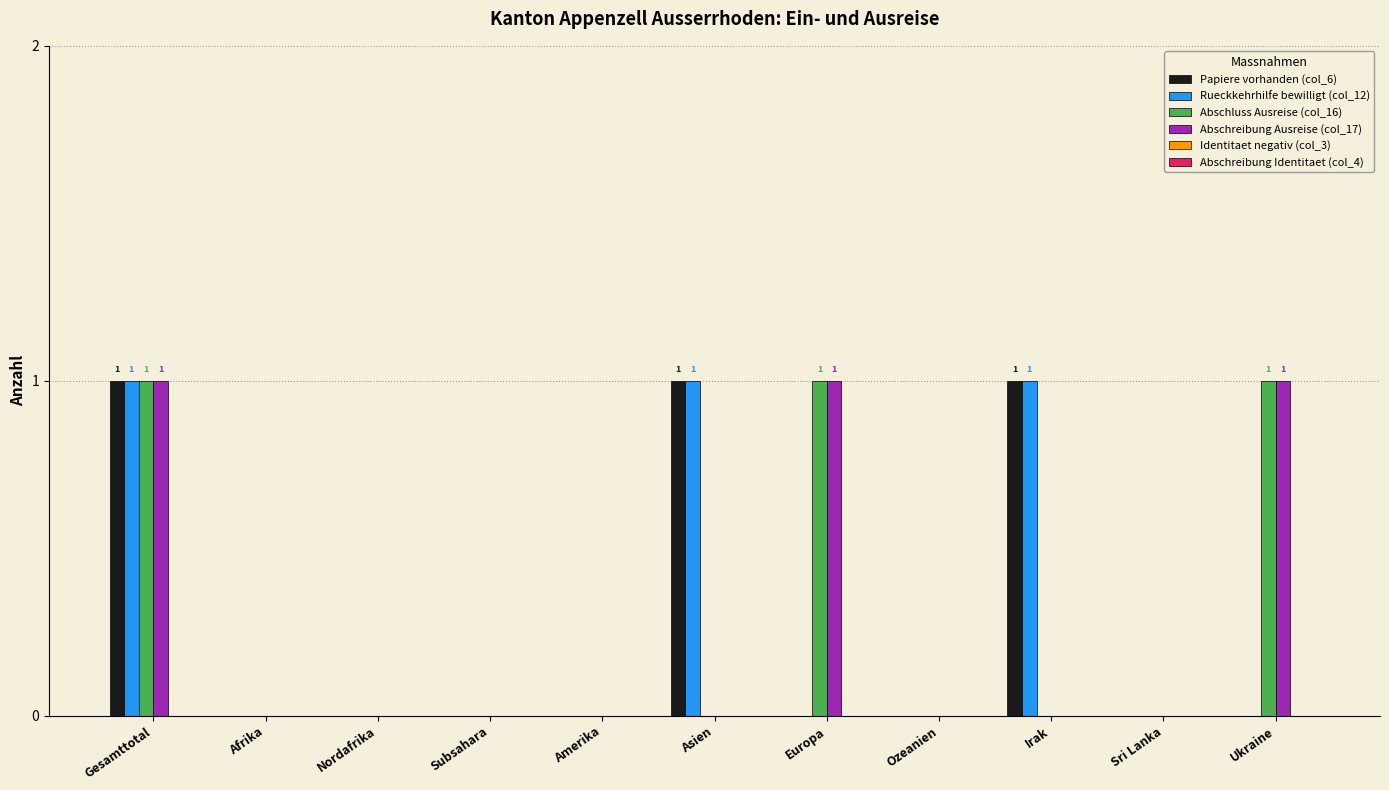

True or false: Abschluss Ausreise (col_16) has a value of 0 at Irak.

True